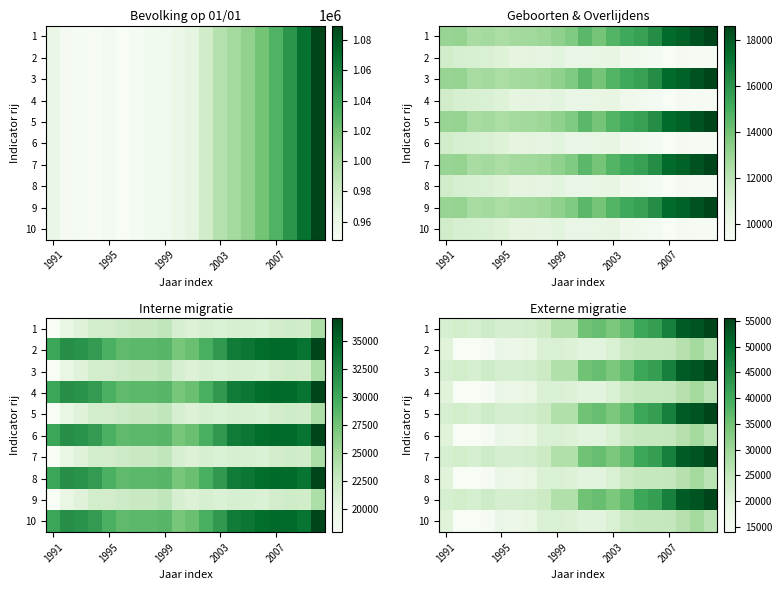

Rank the series by their maximum value, from lowest to highest.

2, 4, 6, 8, 10, 1, 3, 5, 7, 9